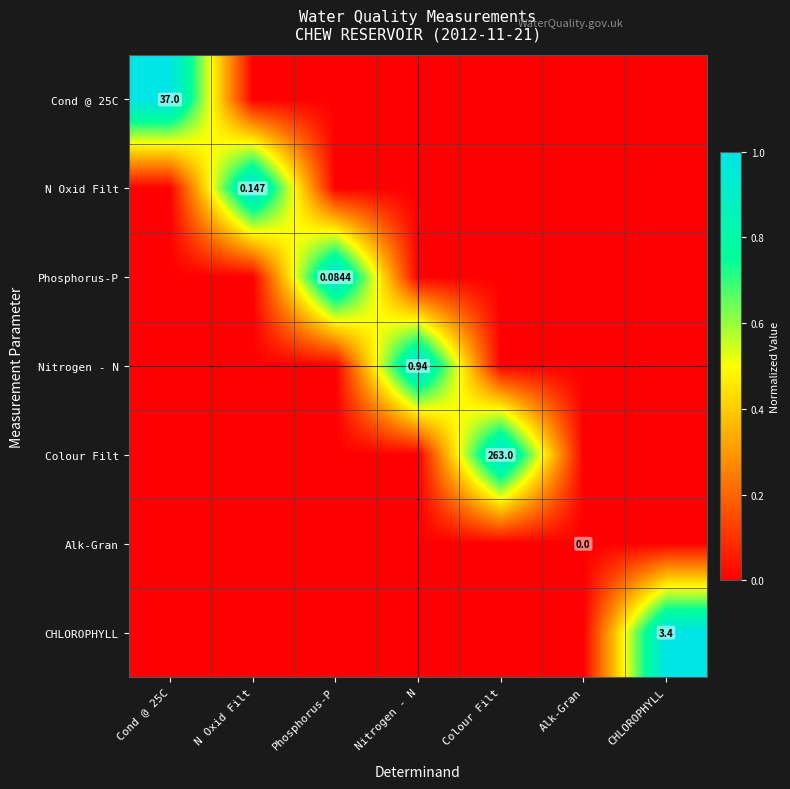

What is the spread (max minus min) of values at Colour Filt?

1